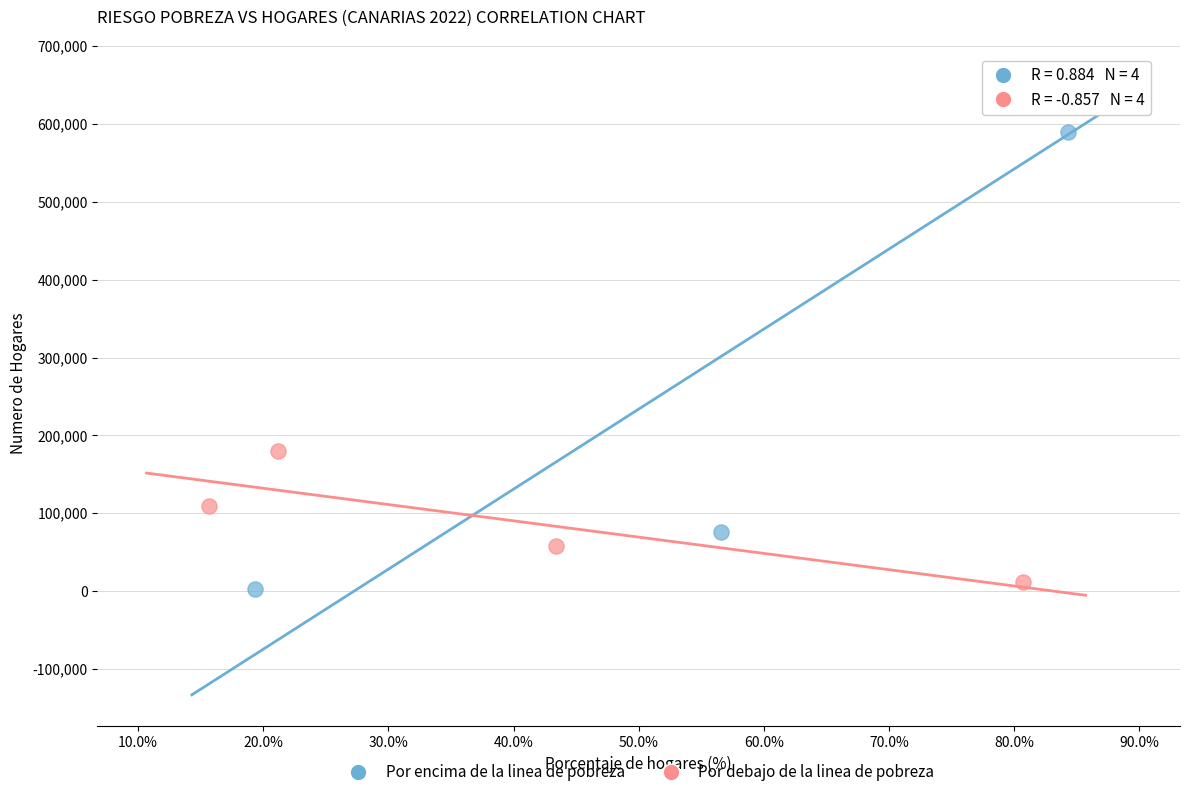

Which series contains the highest Y value?

Por encima de la linea de pobreza